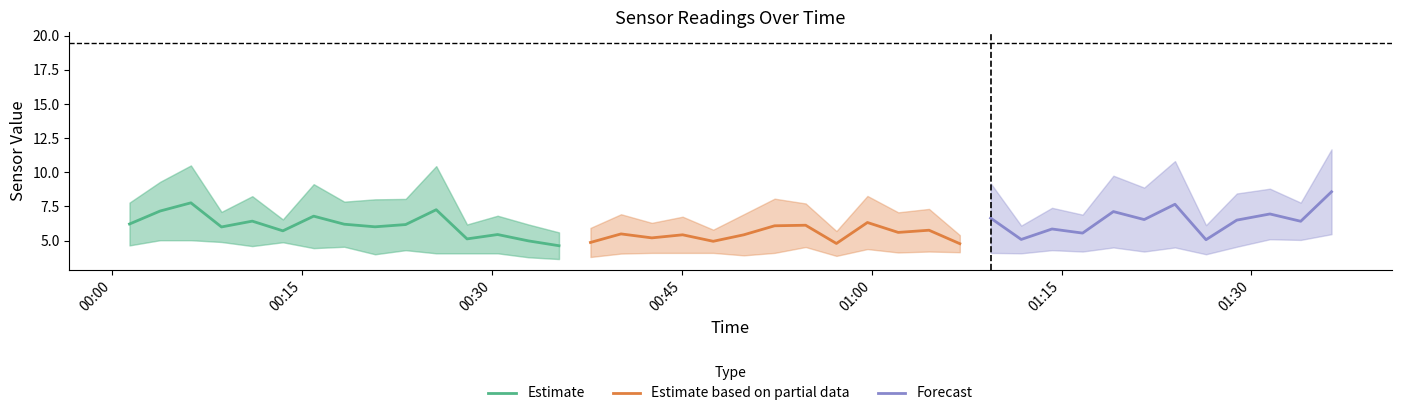

What is the highest value of the Estimate series?

7.8